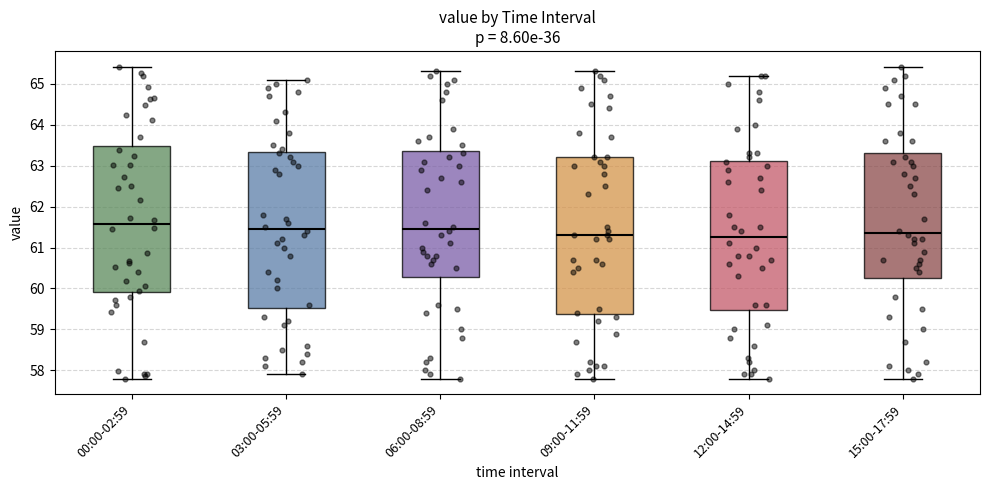

Reading left to right, transcribe this box plot: for each box, give where its median line is, the range the box spans, and where its two whiskers end, as read against the y-axis. The values are not printed on the chart, so give them approximately, as read against the axis.

00:00-02:59: median 61.6, box 59.9 to 63.5, whiskers 57.8 to 65.4
03:00-05:59: median 61.5, box 59.5 to 63.3, whiskers 57.9 to 65.1
06:00-08:59: median 61.5, box 60.3 to 63.4, whiskers 57.8 to 65.3
09:00-11:59: median 61.3, box 59.4 to 63.2, whiskers 57.8 to 65.3
12:00-14:59: median 61.3, box 59.5 to 63.1, whiskers 57.8 to 65.2
15:00-17:59: median 61.4, box 60.3 to 63.3, whiskers 57.8 to 65.4